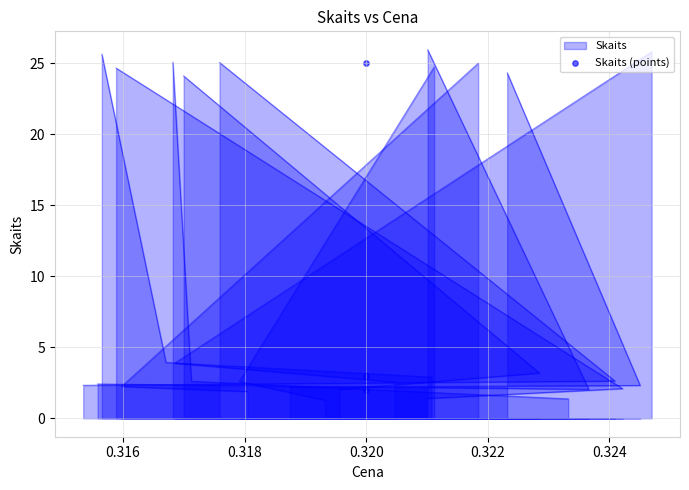

What is the ratio of the value at 0.318 to the value at 0.314?

1.5